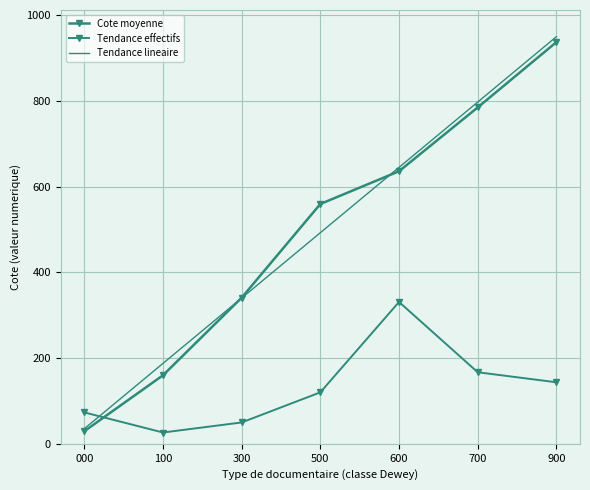

Rank the series by their maximum value, from lowest to highest.

Tendance effectifs, Cote moyenne, Tendance lineaire